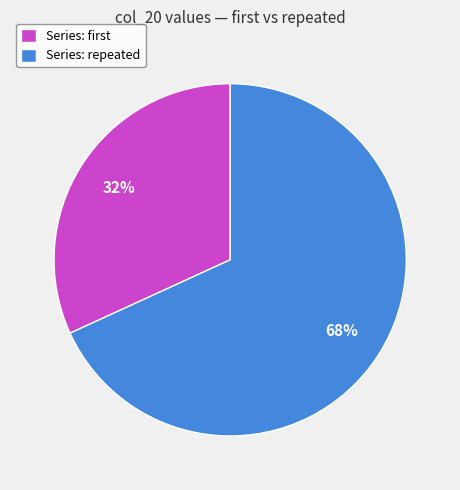

Which slice is the largest?

Series: repeated